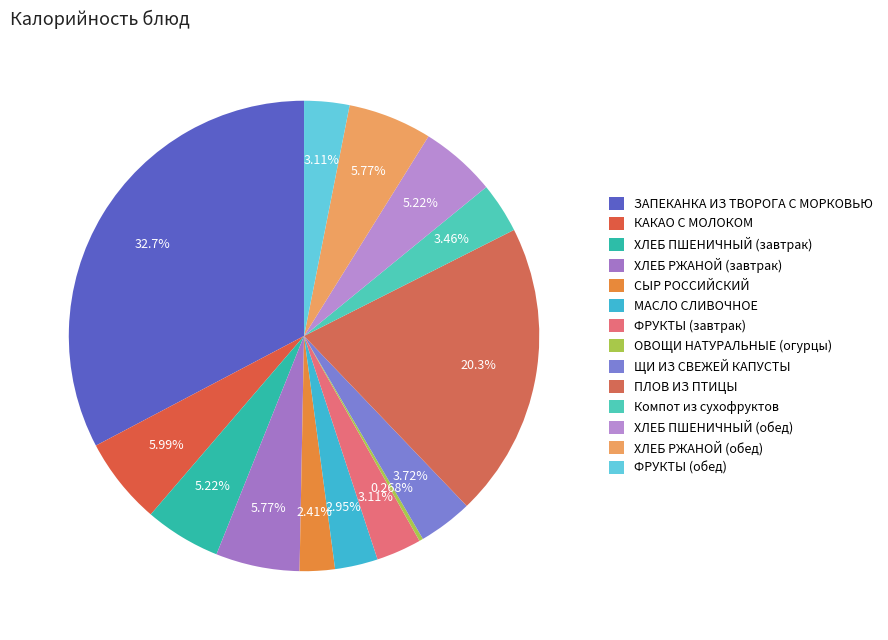

Is there any slice that represents more than half of the pie?

No